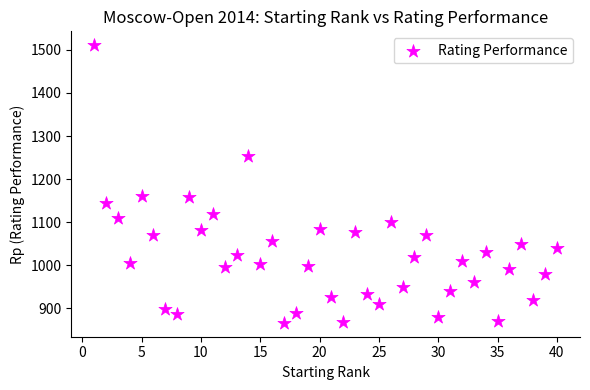

What is the range of X values (max minus min)?

39